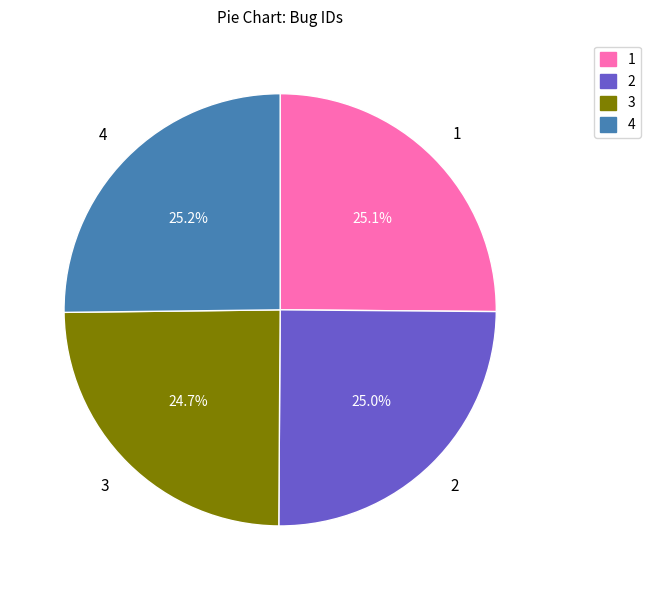

How much of the chart is everything except 1?

74.9%